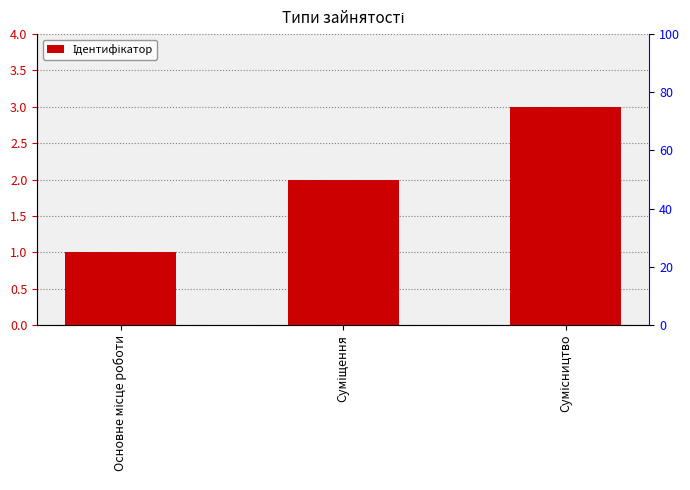

What is the difference between the values at Суміщення and Сумісництво?

1